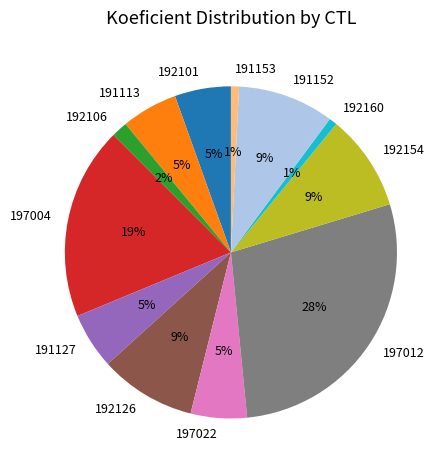

Is it true that 192126 is 24% of the pie?

False